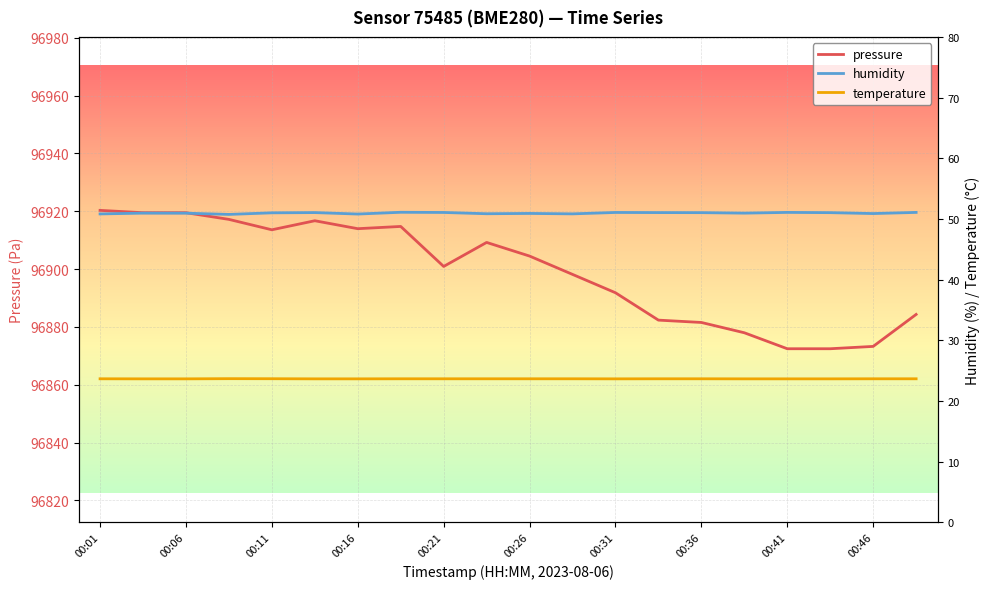

True or false: humidity and pressure intersect in this chart.

False